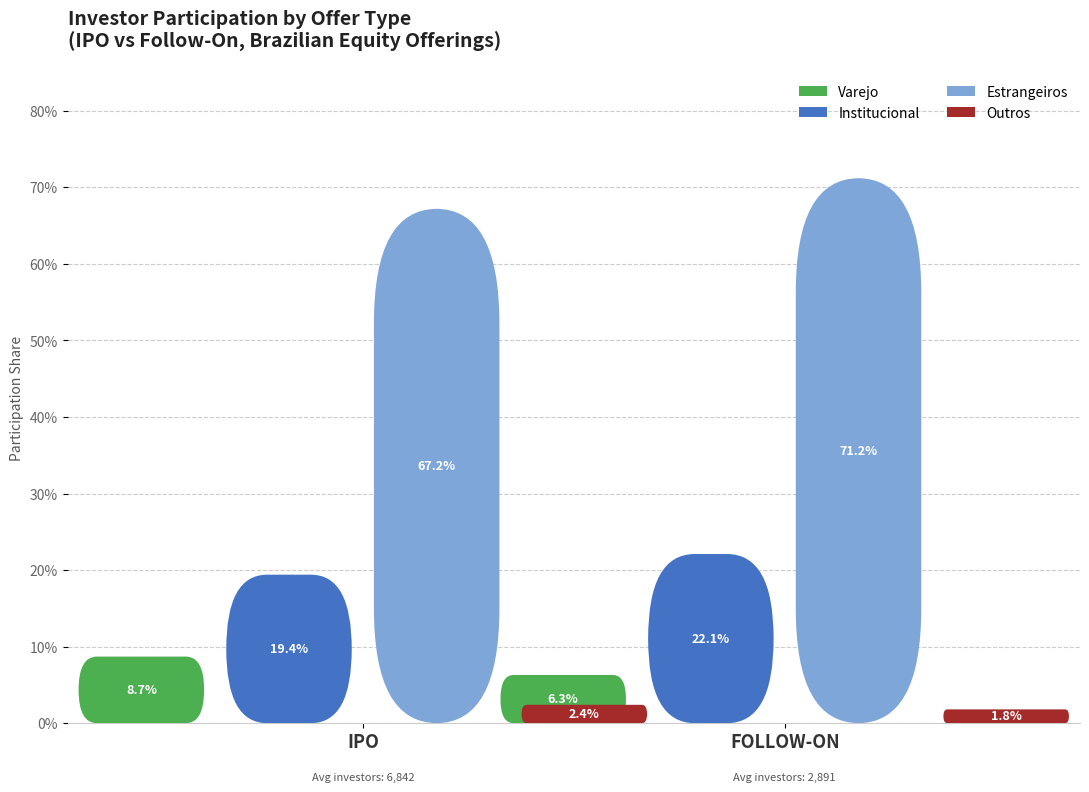

Is it true that OUTROS equals 0.0 at FOLLOW-ON?

False